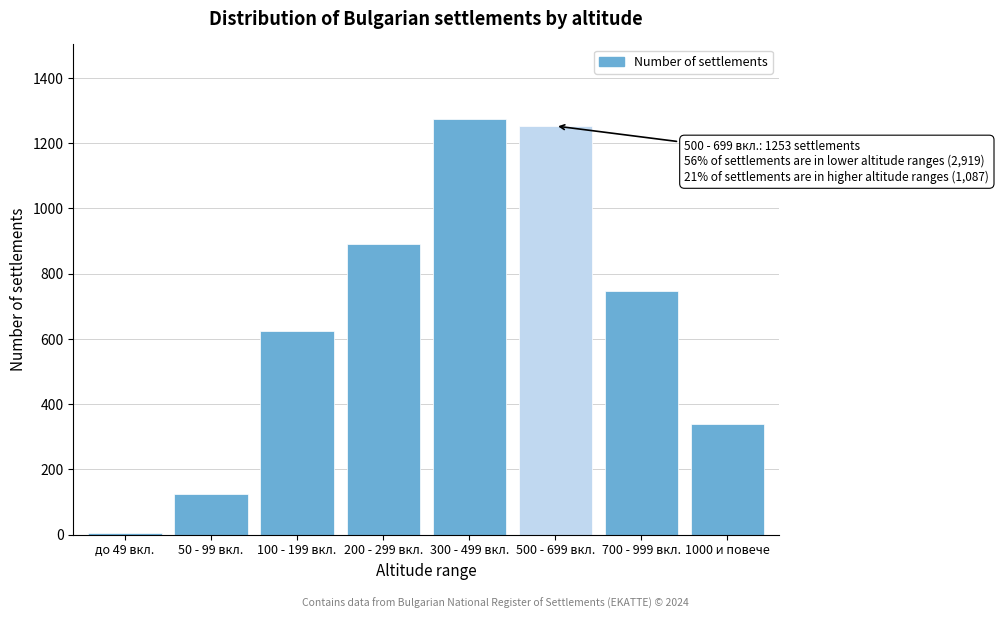

Reading left to right, list all the values displayed in this chart.

до 49 вкл.=4	50 - 99 вкл.=126	100 - 199 вкл.=623	200 - 299 вкл.=892	300 - 499 вкл.=1274	500 - 699 вкл.=1253	700 - 999 вкл.=748	1000 и повече=339